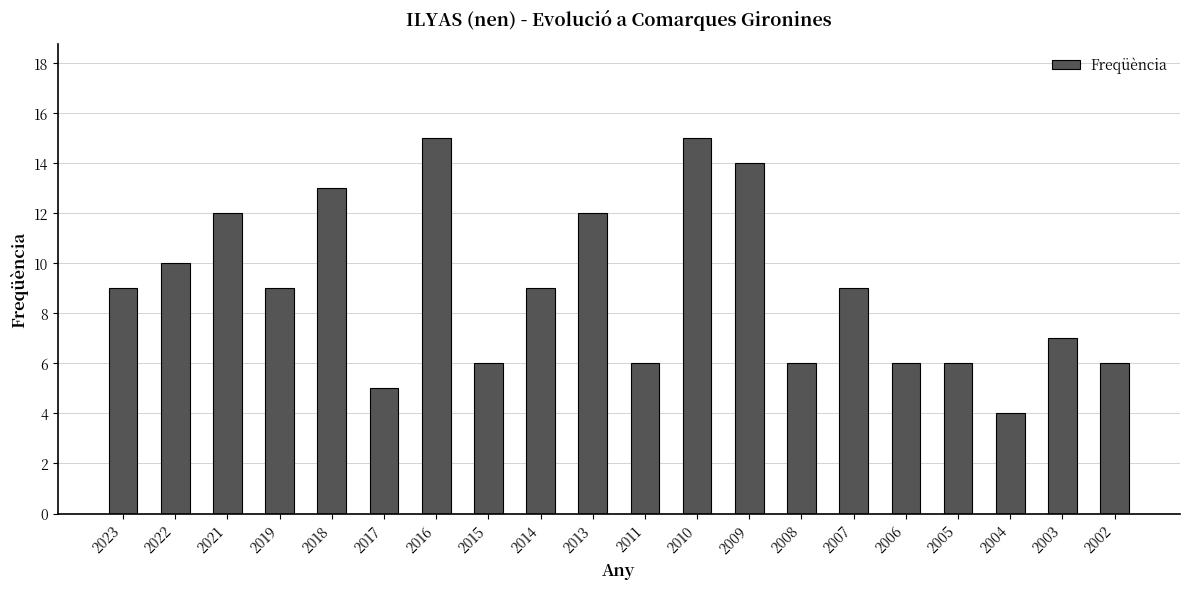

Between 2002 and 2007, which is larger?

2007